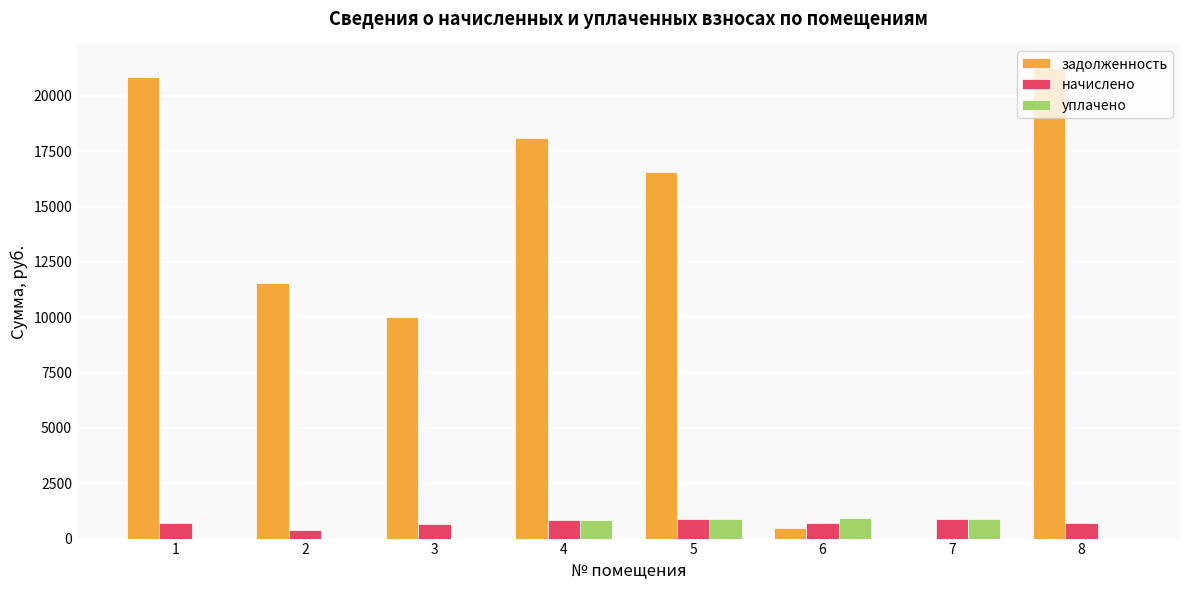

The value of начислено at 3 is 678.9. True or false?

True